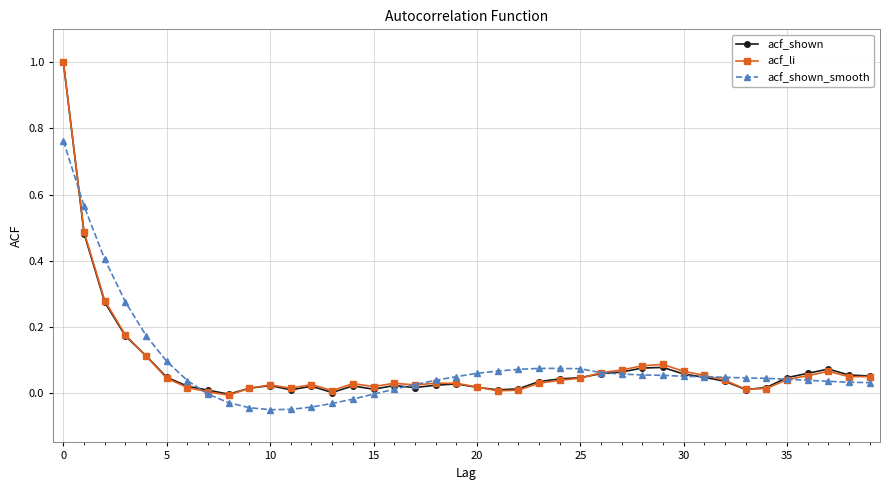

List the series in order of their overall mean, lowest first.

acf_shown, acf_shown_smooth, acf_li